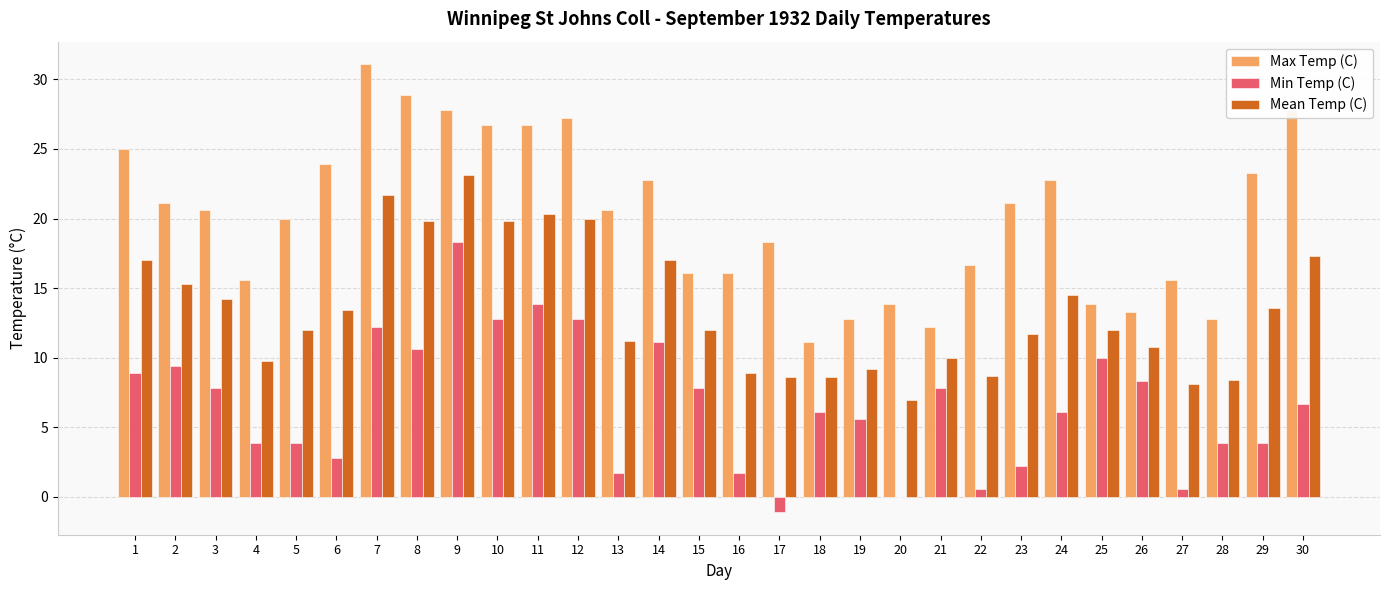

Which label corresponds to the largest value in the chart?

7